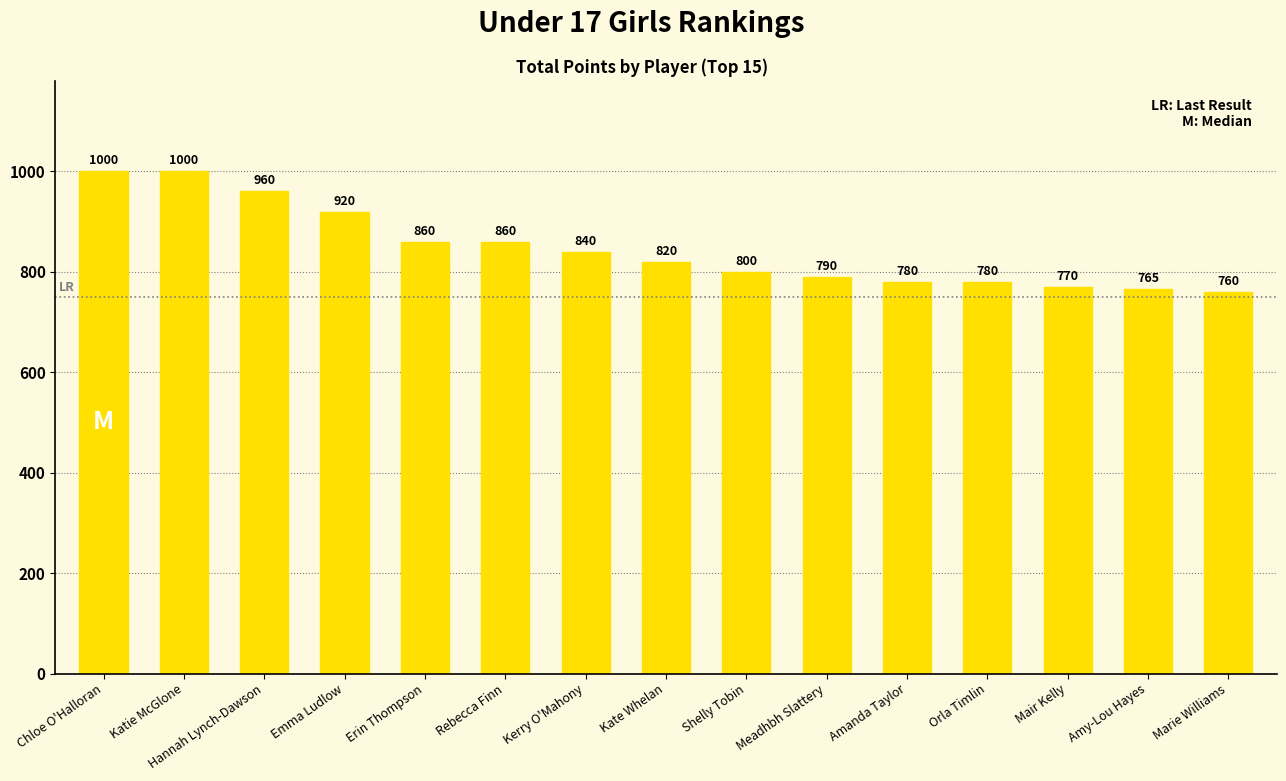

What is the value of the 7th bar from the left?

840